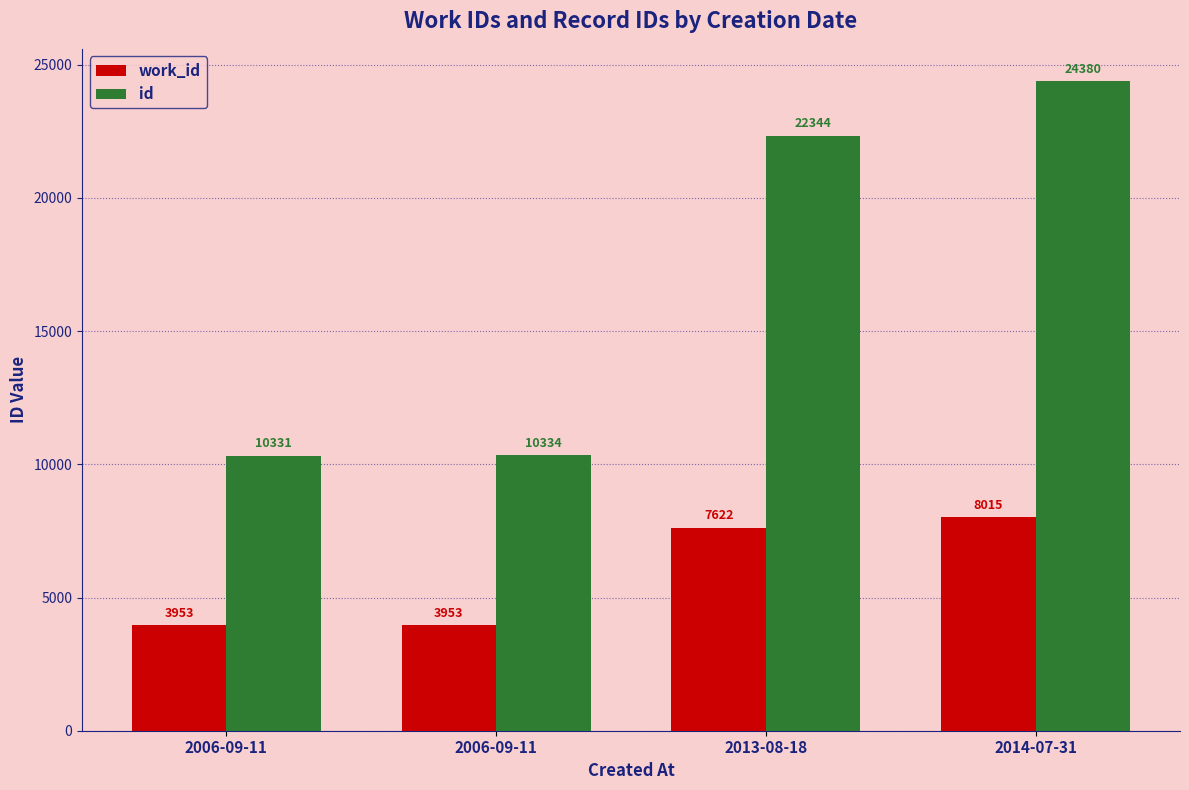

At which category is the sum across all series the highest?

2014-07-31